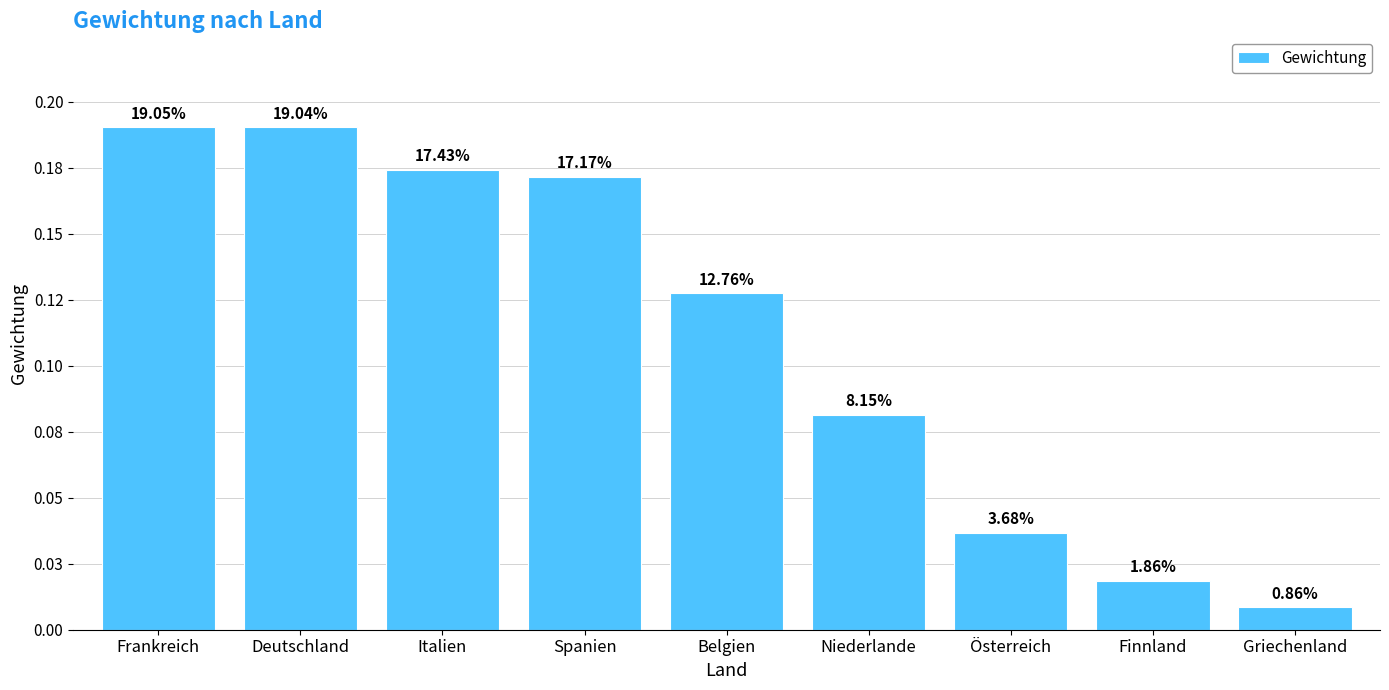

List the labels in order of value, smallest first.

Griechenland, Finnland, Österreich, Niederlande, Belgien, Spanien, Italien, Deutschland, Frankreich